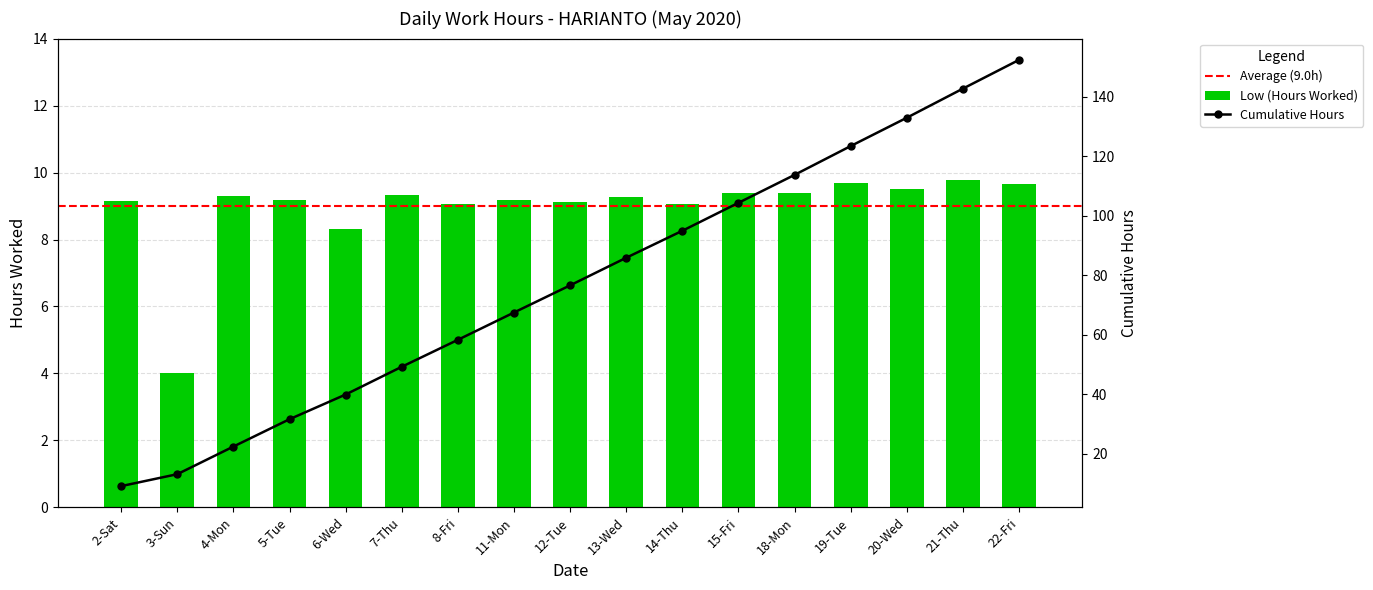

What is the label of the 13th bar from the right?

6-Wed